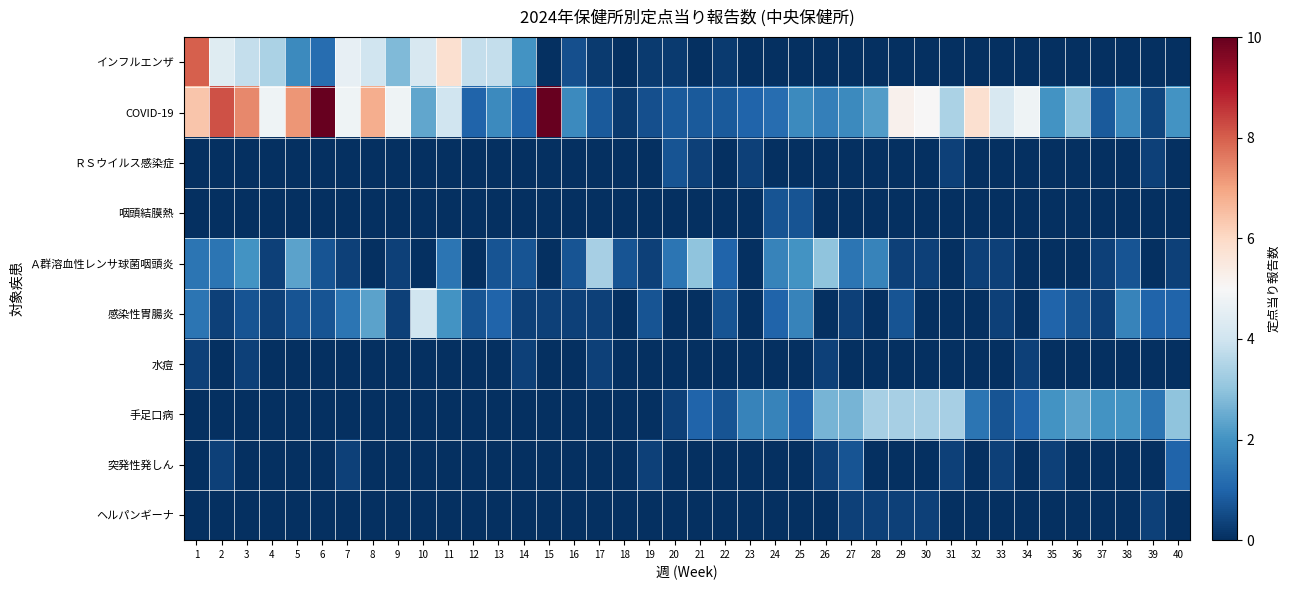

List the series in order of their peak value, lowest first.

水痘, ヘルパンギーナ, ＲＳウイルス感染症, 咽頭結膜熱, 突発性発しん, 手足口病, Ａ群溶血性レンサ球菌咽頭炎, 感染性胃腸炎, インフルエンザ, COVID-19